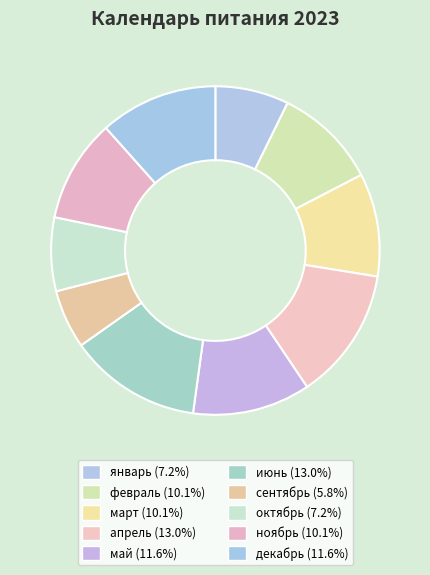

To the nearest percent, what is the difference between the largest and smallest slice percentages?

7%